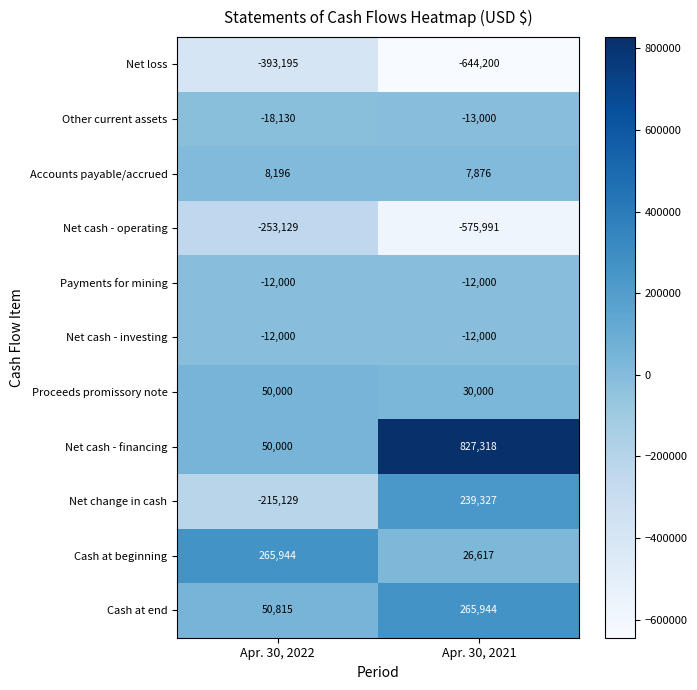

Which series has the largest total across all categories?

Net cash - financing